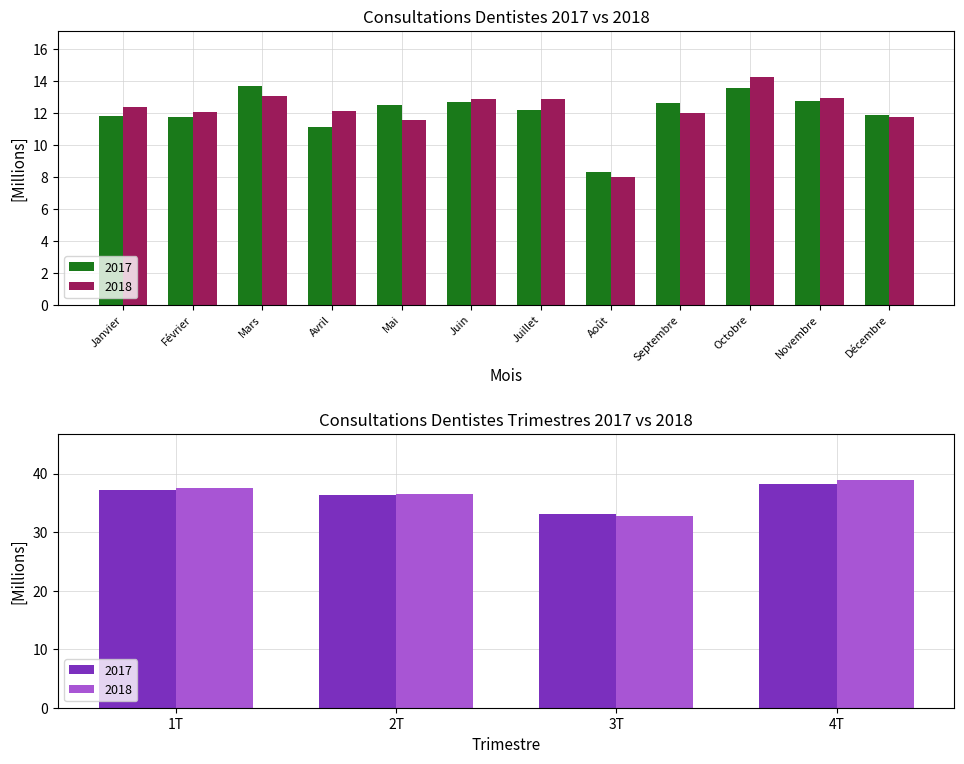

What is the approximate value of Consultations 2018 at Mai?

11.6